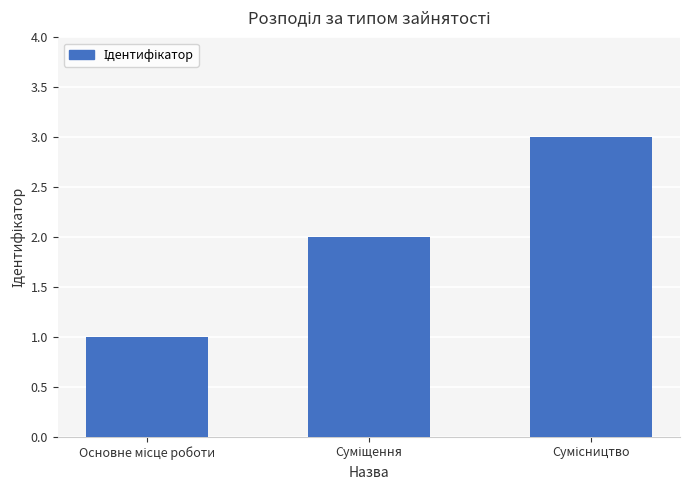

How many bars are there in total?

3